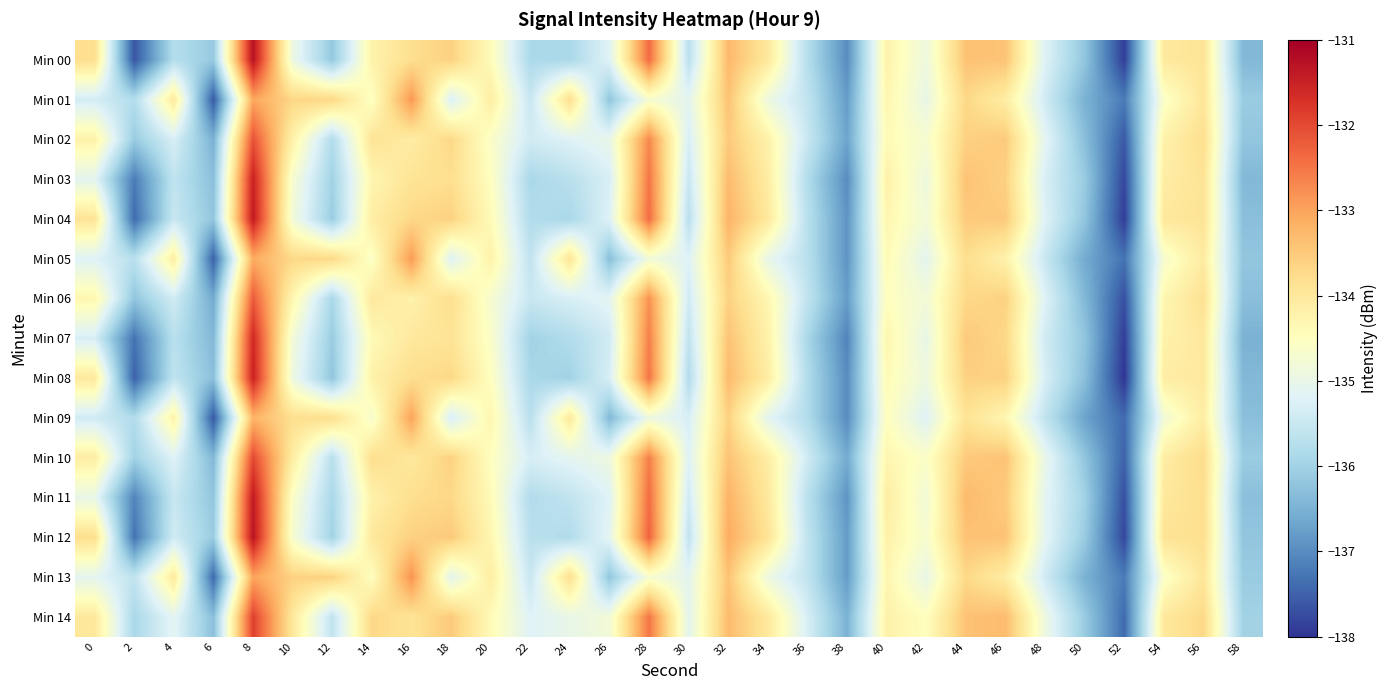

At how many categories does at least one series exceed -134?

15